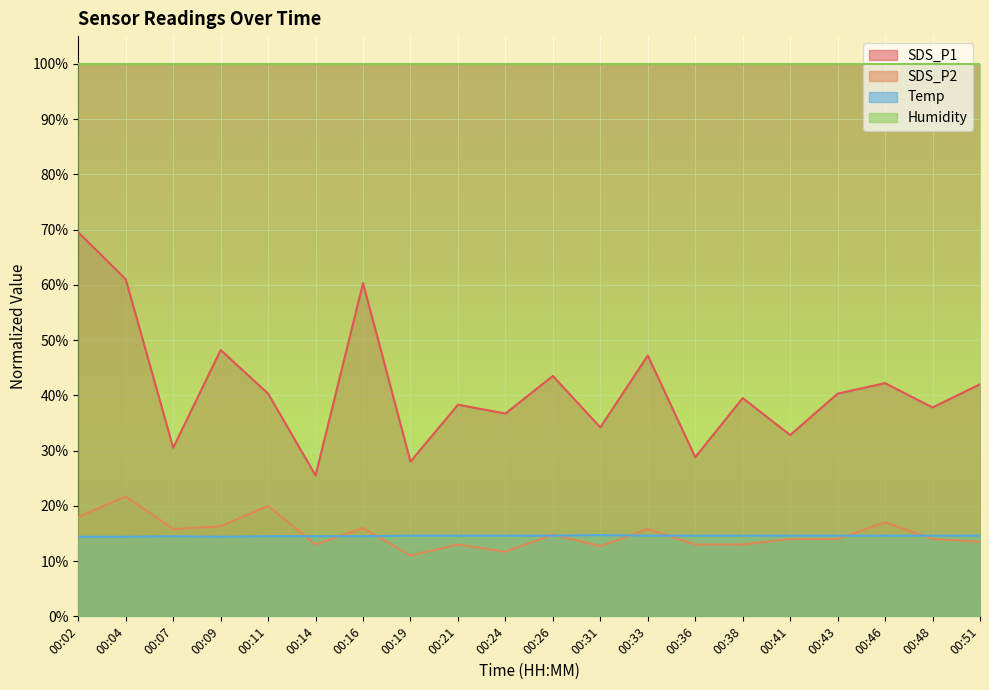

Rank the series at 00:46 from lowest to highest value.

Temp, SDS_P2, SDS_P1, Humidity